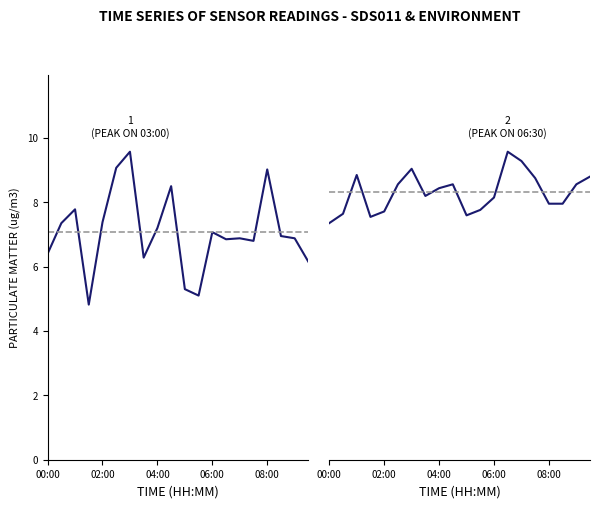

How many lines are shown in the chart?

2